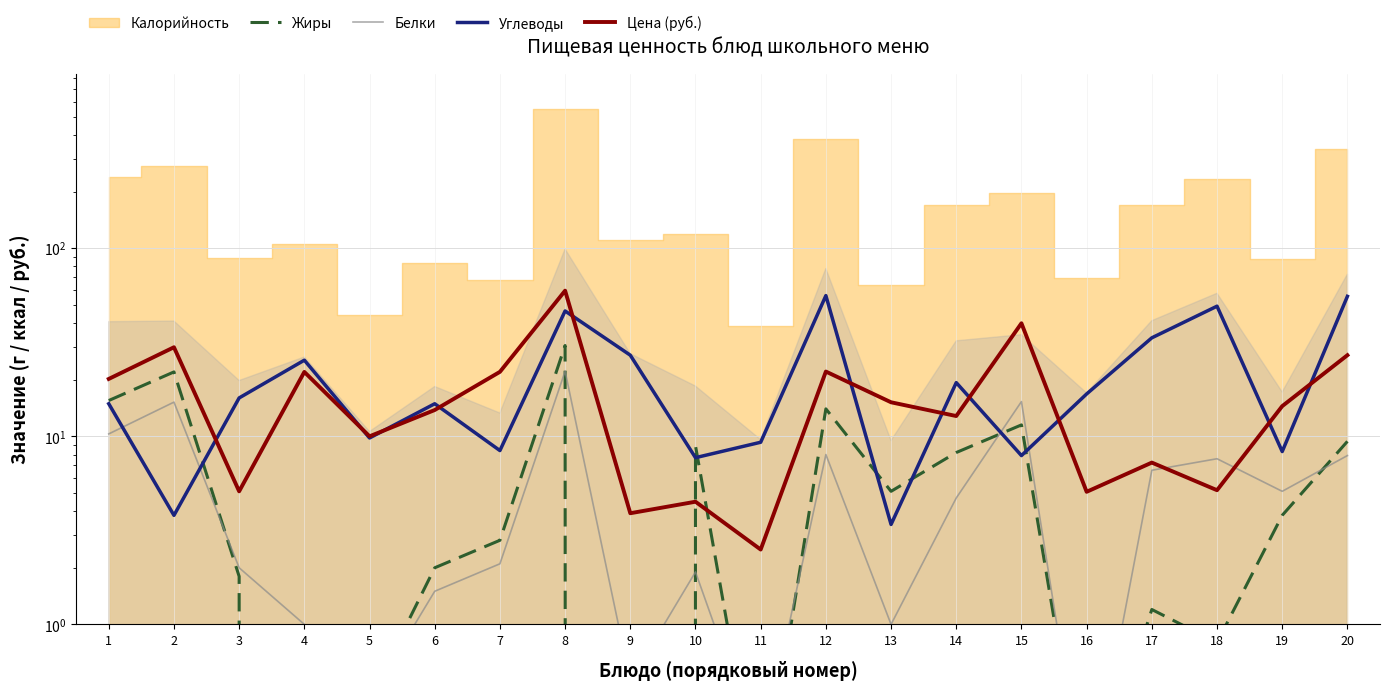

How many interior local valleys does the Жиры series have?

6